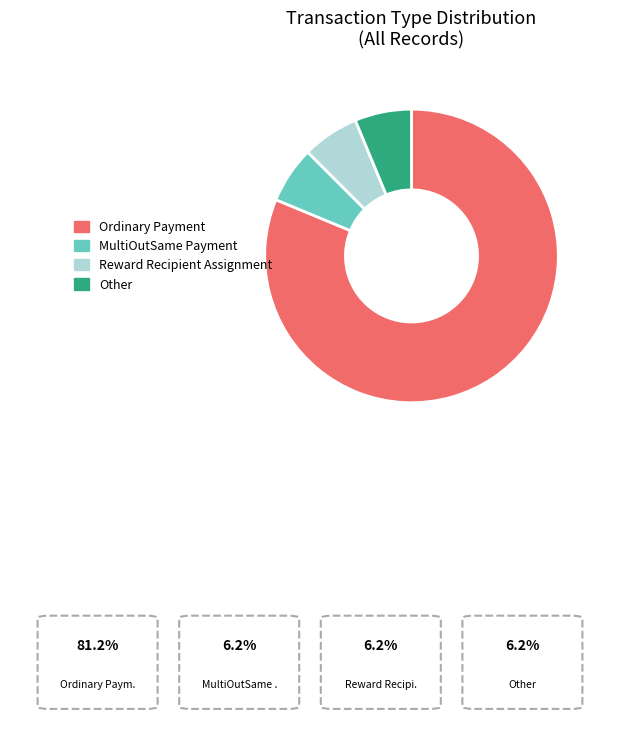

Is it true that MultiOutSame Payment is 6% of the pie?

True